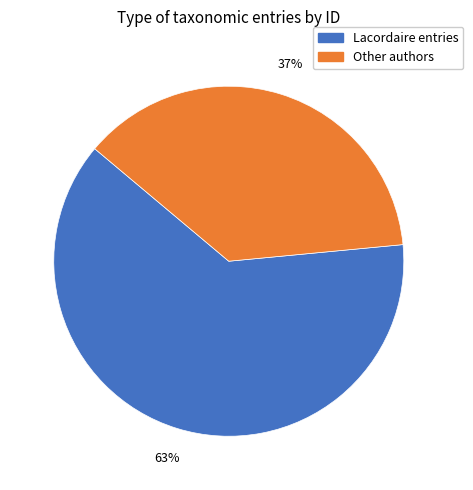

Between Other authors and Lacordaire entries, which is larger?

Lacordaire entries